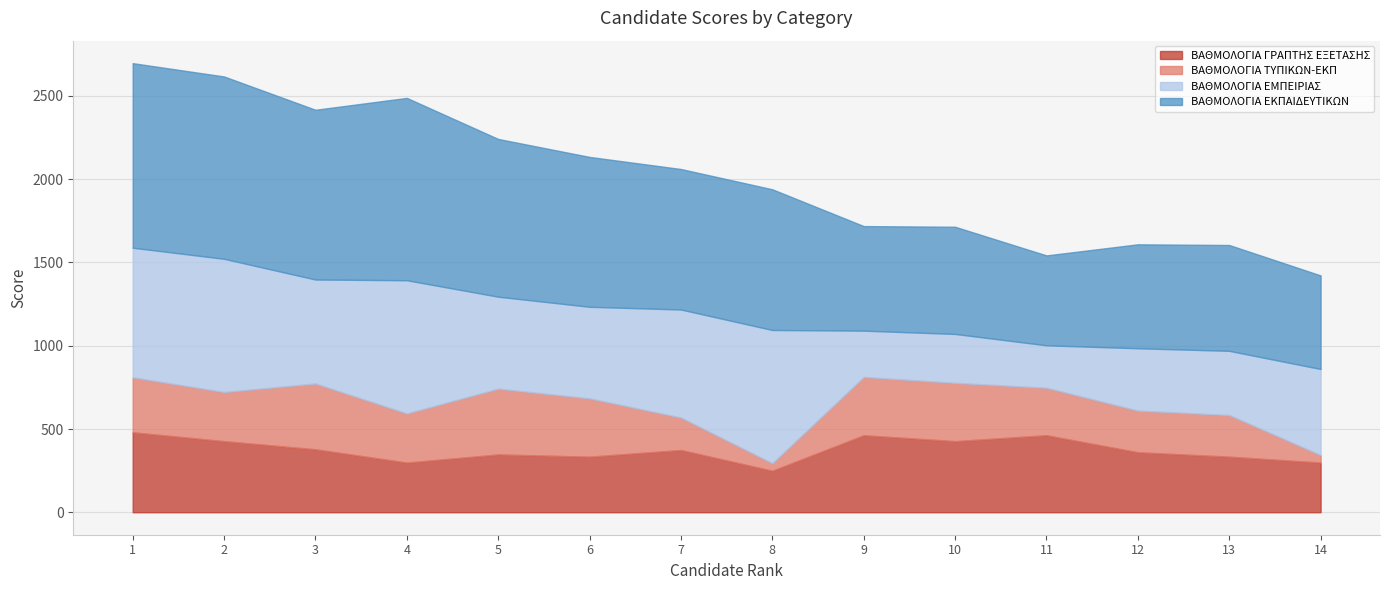

Which series has the largest total across all categories?

ΒΑΘΜΟΛΟΓΙΑ ΕΚΠΑΙΔΕΥΤΙΚΩΝ